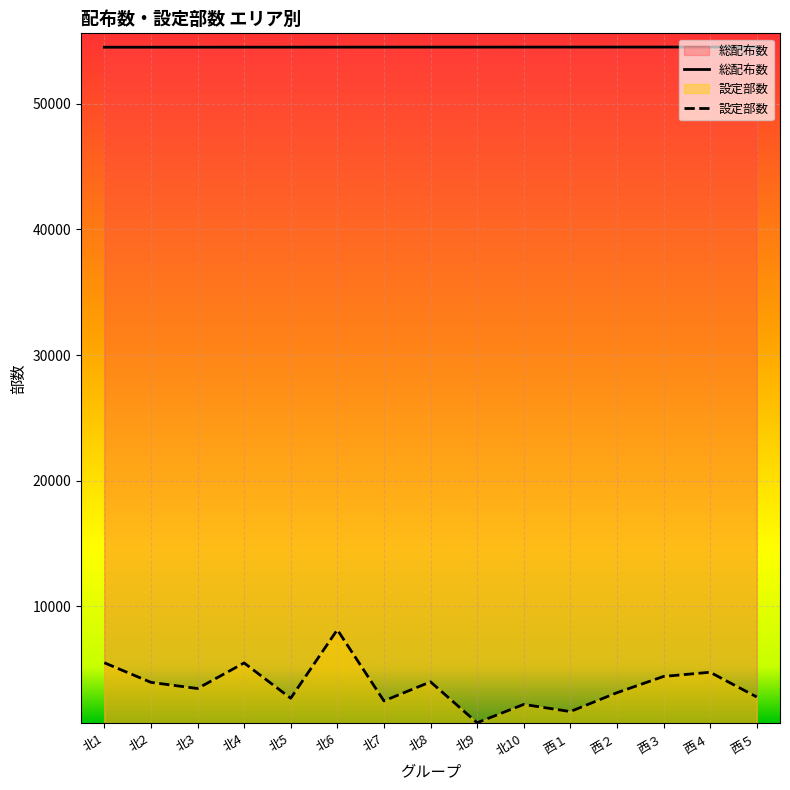

What position from the right is 西４?

2